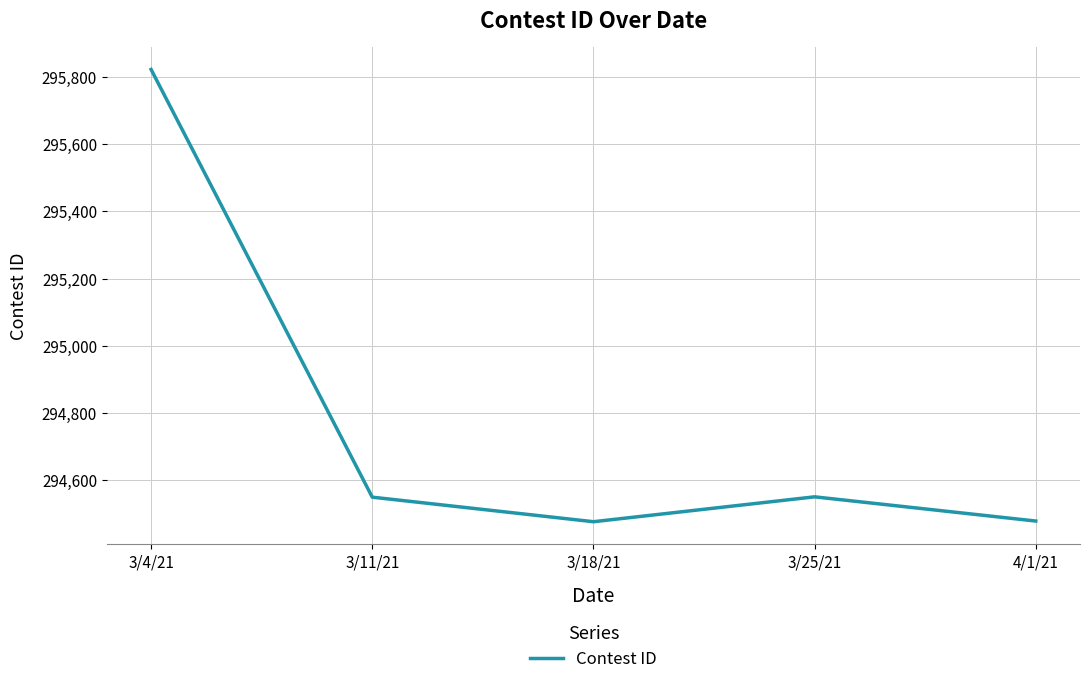

Does the chart have visible grid lines?

Yes